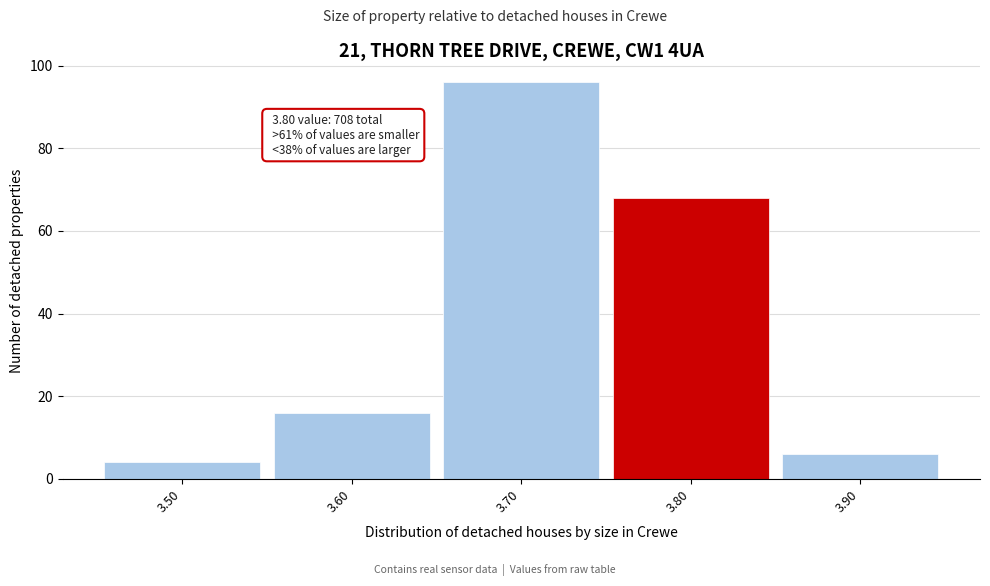

Which range on the x-axis has the tallest bar?

3.65 to 3.75